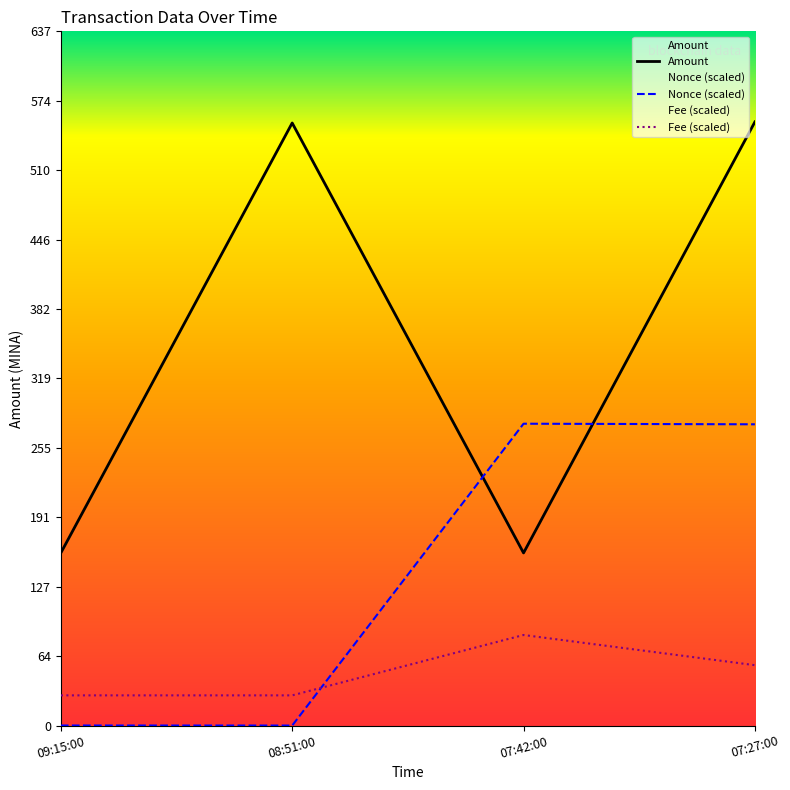

What is the difference between the highest and lowest values at 07:27:00?

498.9